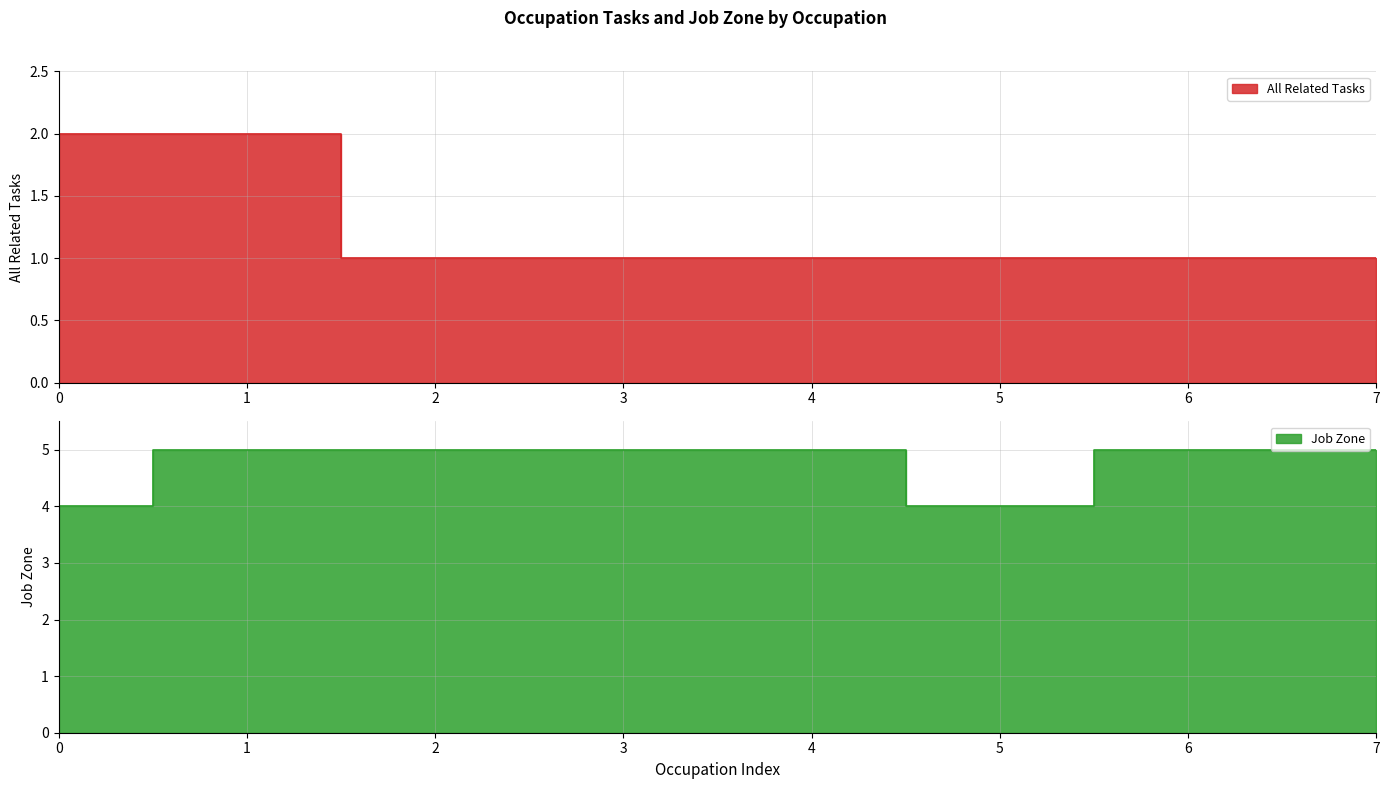

How many Job Zone values are between 5 and 6?

6